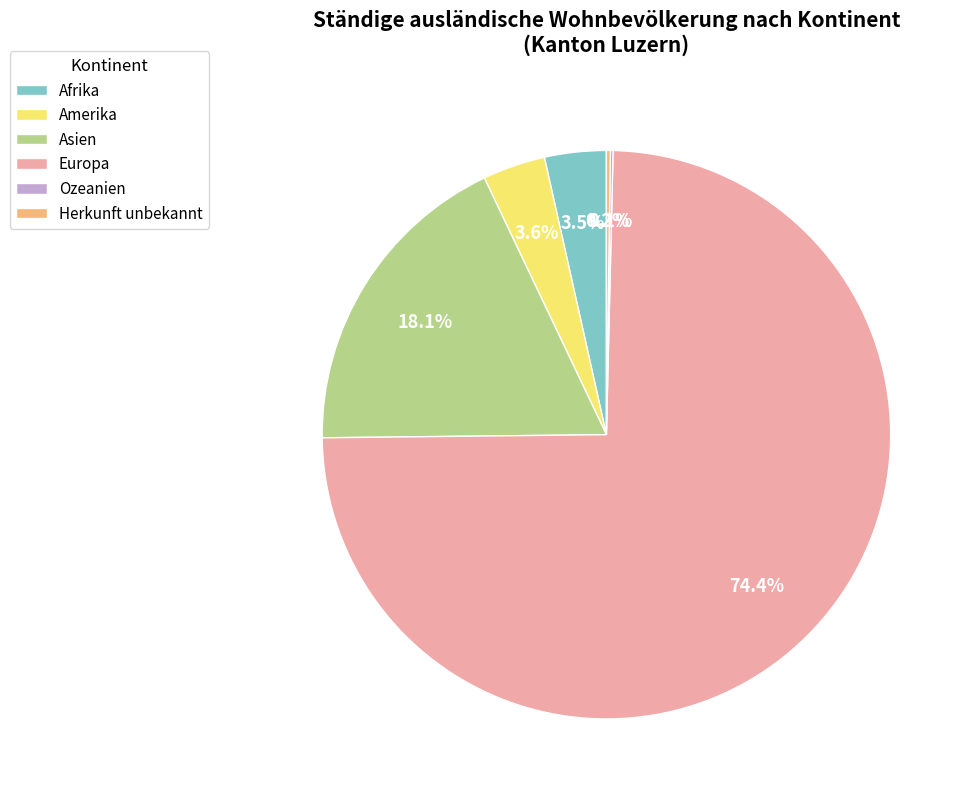

What percentage do Afrika and Europa together represent?

78.0%